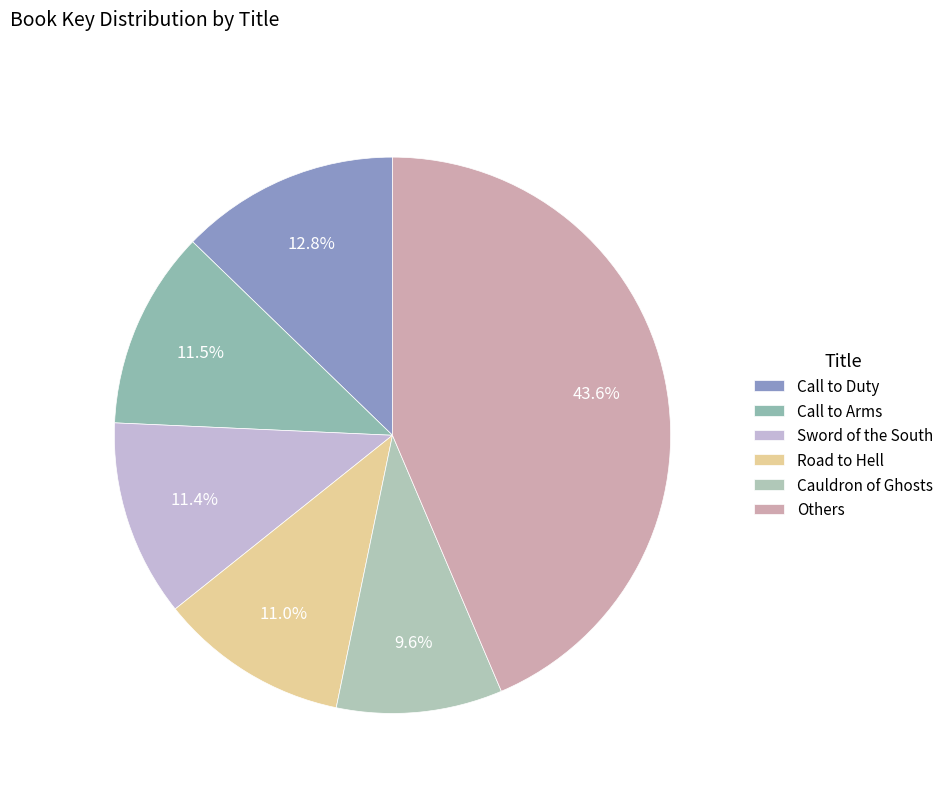

How many slices are in this pie chart?

6